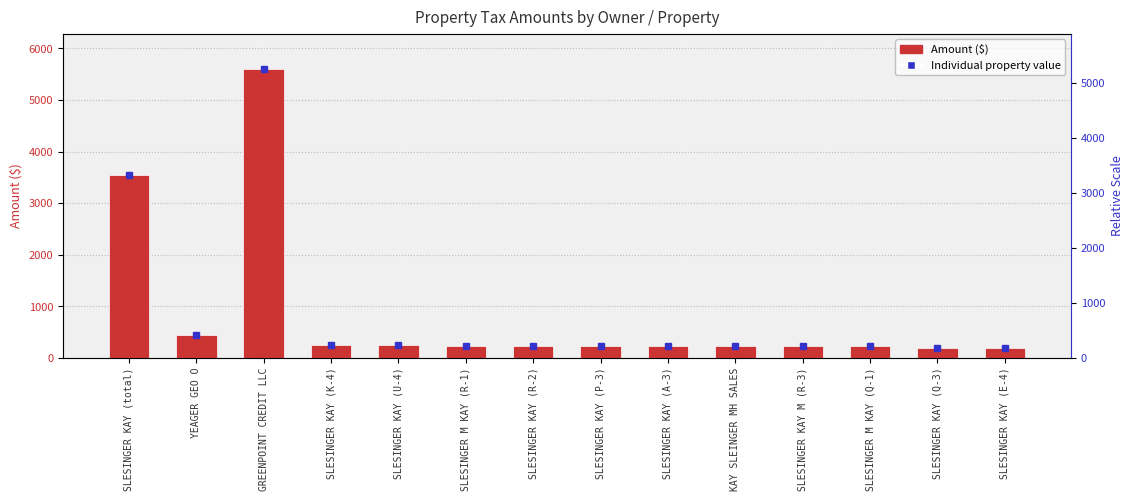

True or false: the data shows 225.9 at SLESINGER M KAY (R-1).

True